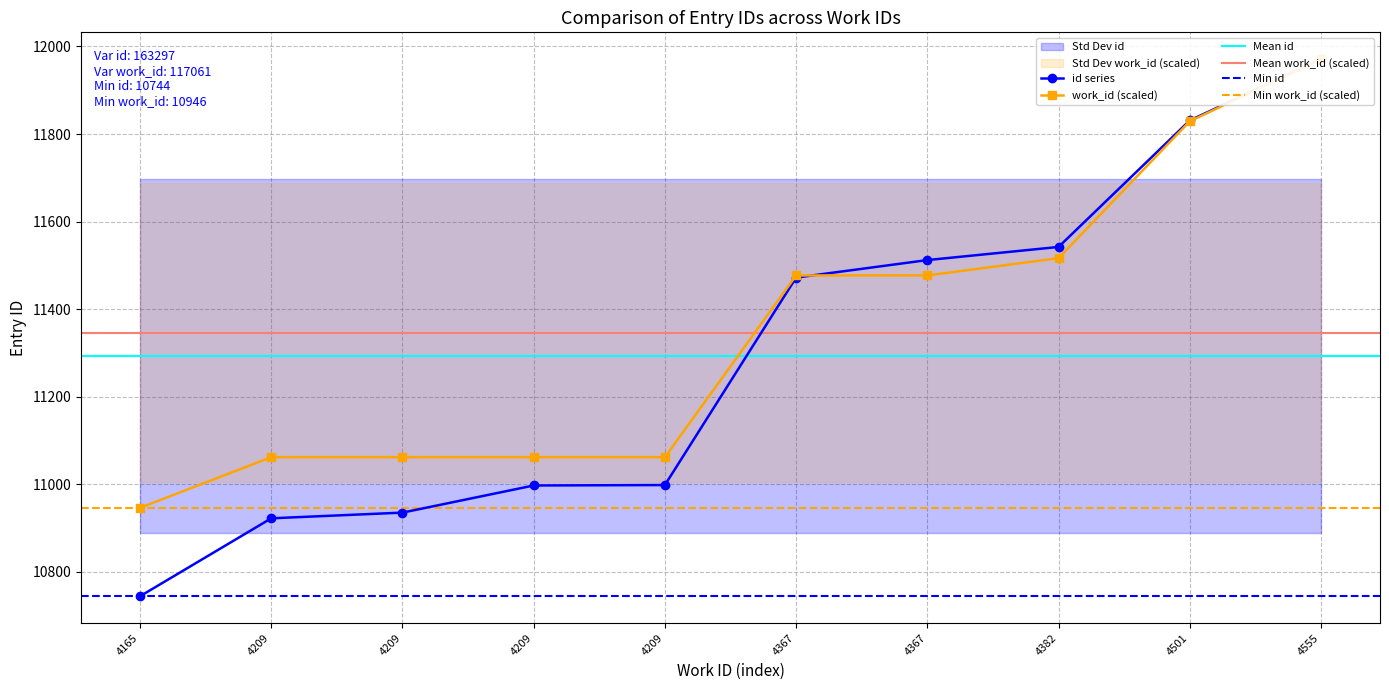

The chart shows a value of 10744 at 4165. True or false?

True